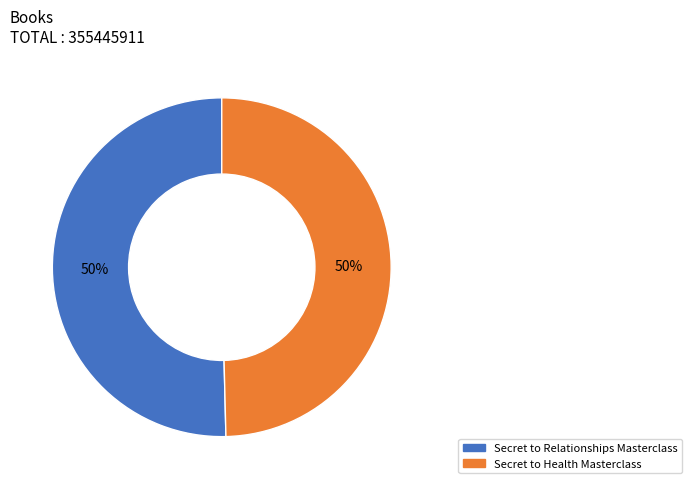

Is it true that Secret to Health Masterclass is 42% of the pie?

False